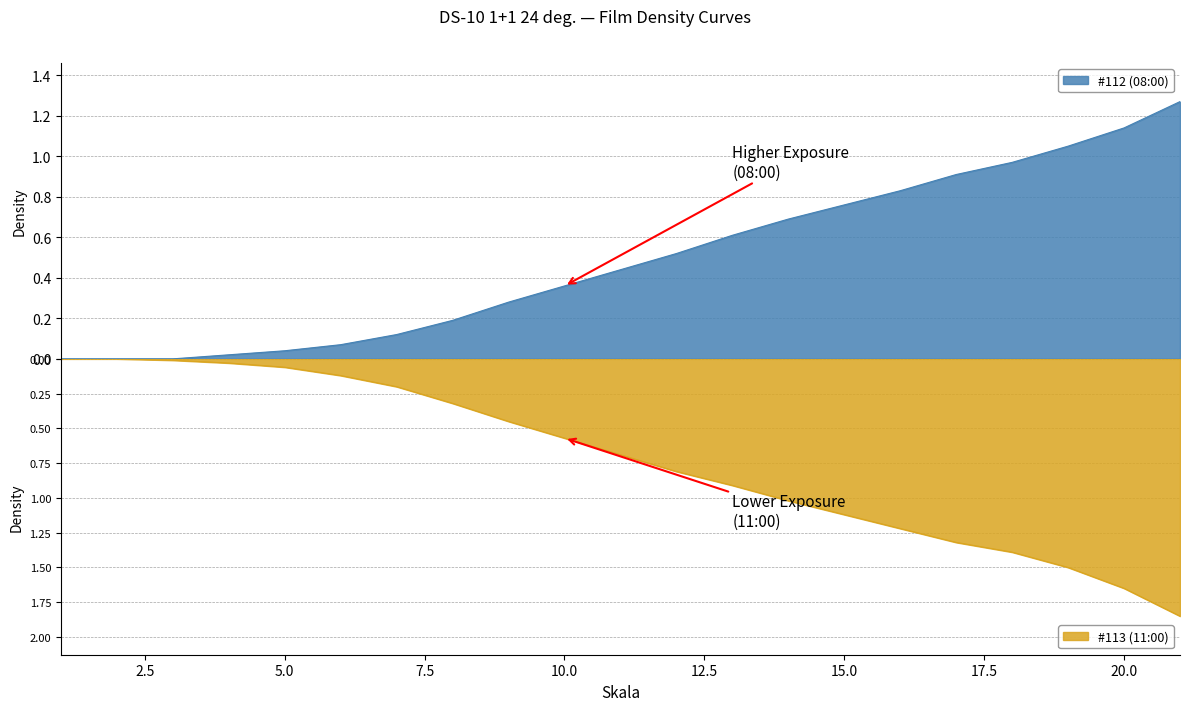

What is the difference between the maximum and minimum values in the #112 (08:00) series?

1.3